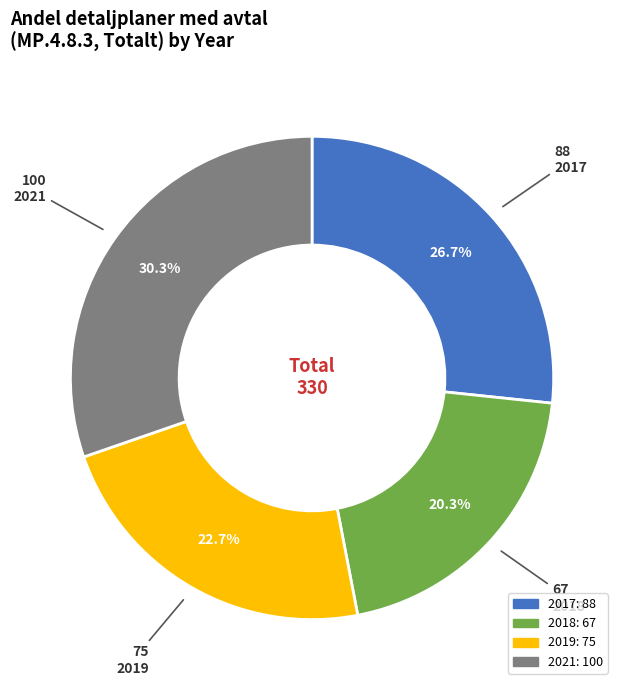

How many segments does this pie chart have?

4